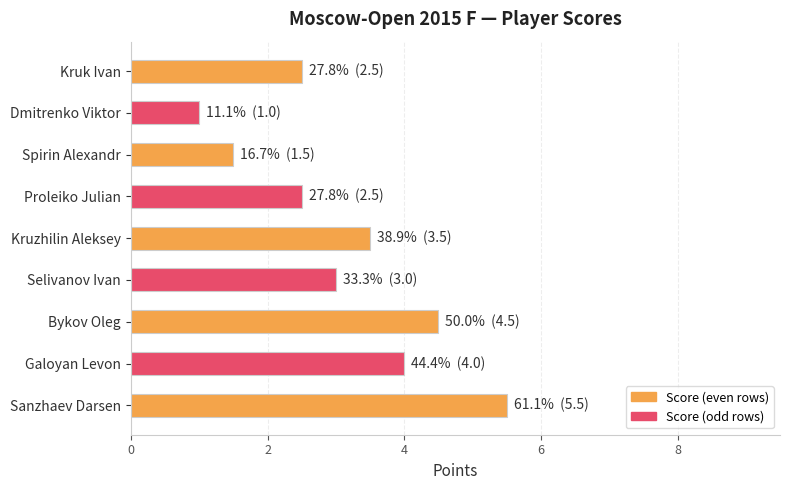

What is the minimum value shown in the chart?

1.0